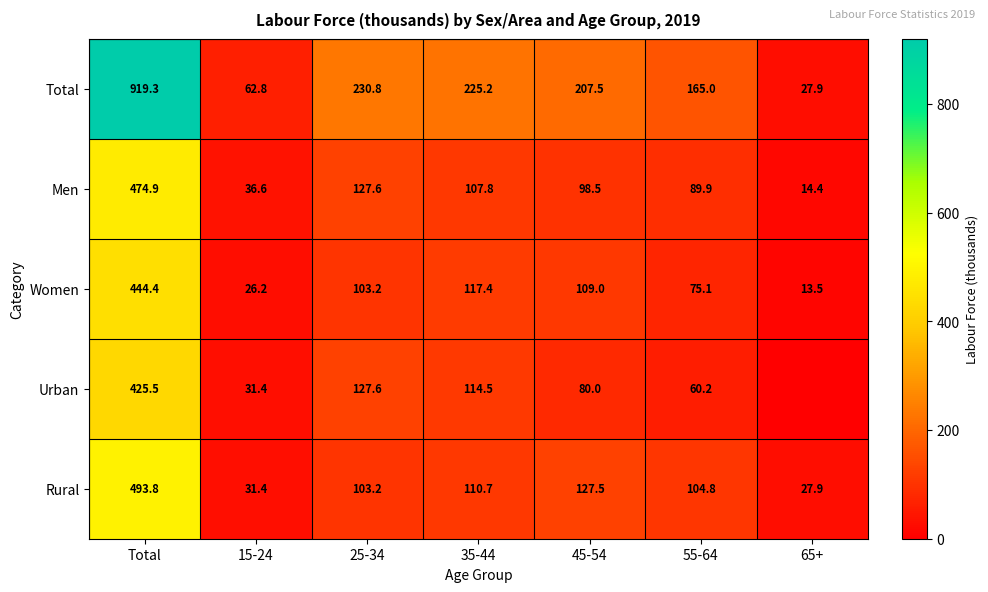

The Total series shows 1375.5 at Total. True or false?

False